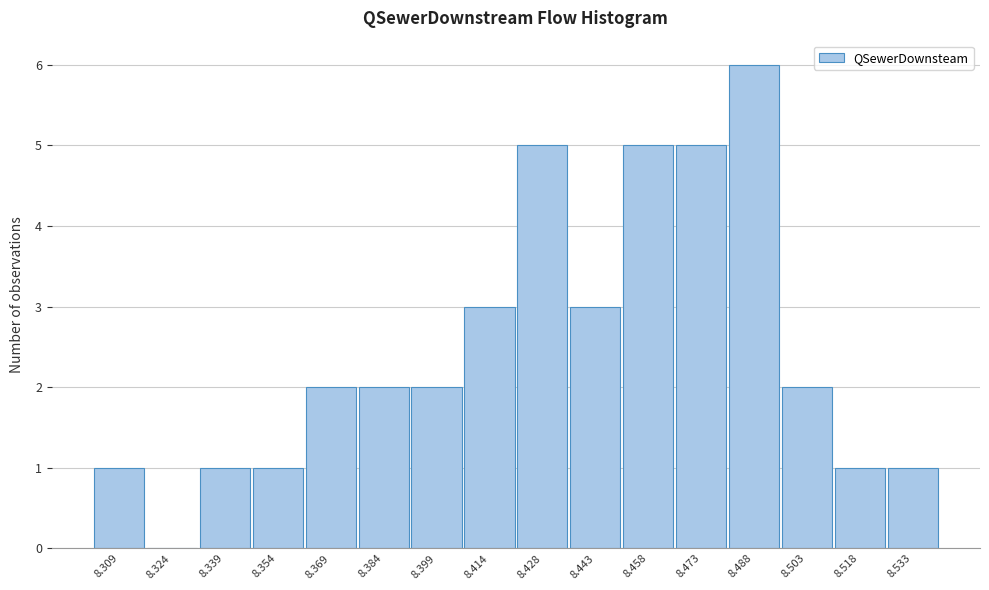

Reading right to left, extract all data points from this chart.

8.533=1	8.518=1	8.503=2	8.488=6	8.473=5	8.458=5	8.443=3	8.428=5	8.414=3	8.399=2	8.384=2	8.369=2	8.354=1	8.339=1	8.324=0	8.309=1